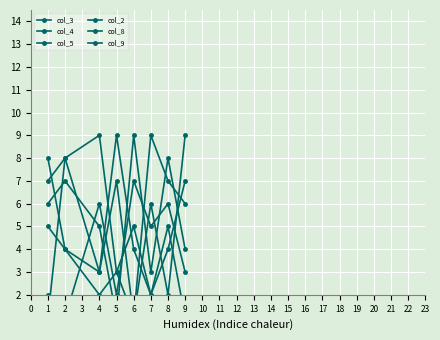

What is the sum of all col_8 values?

39